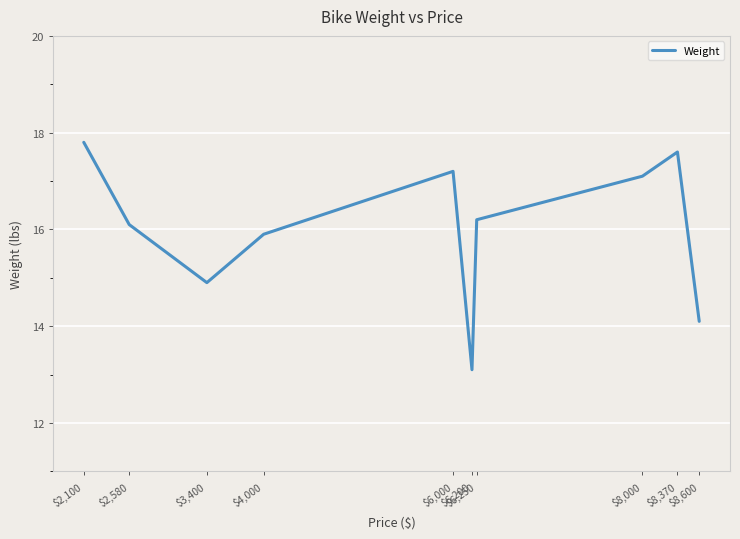

Where is the data nearest to the value 15?

$3,400